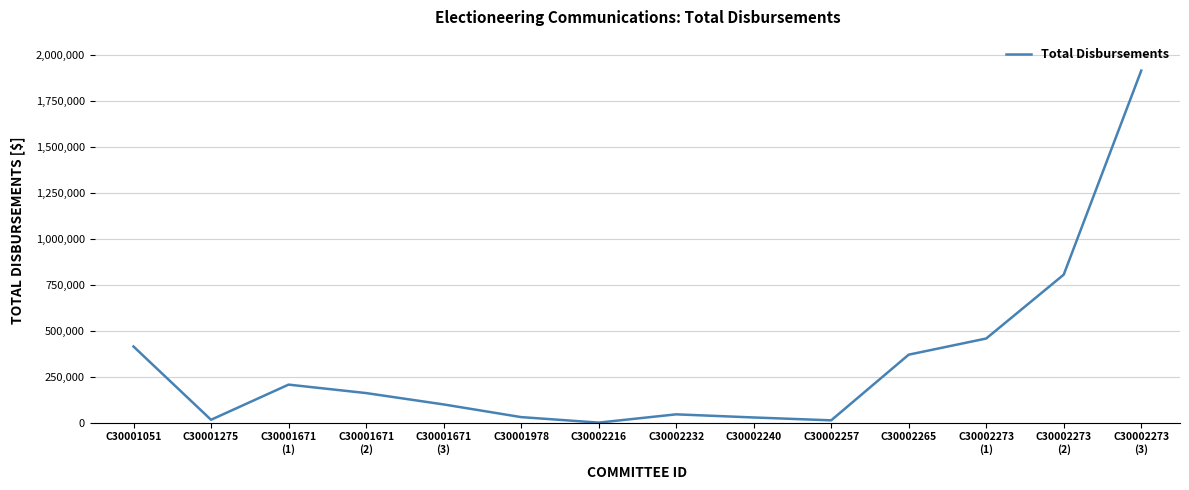

What is the greatest value displayed?

1916222